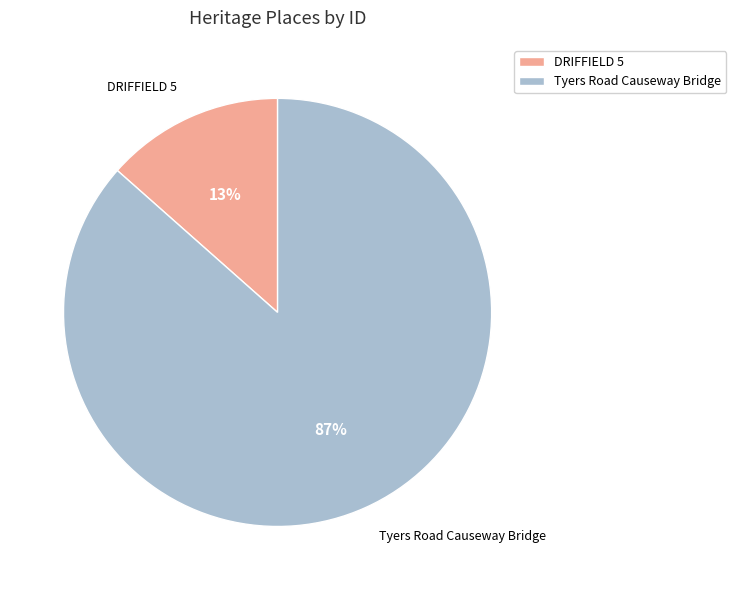

To the nearest percent, what percentage of the pie is DRIFFIELD 5?

13%